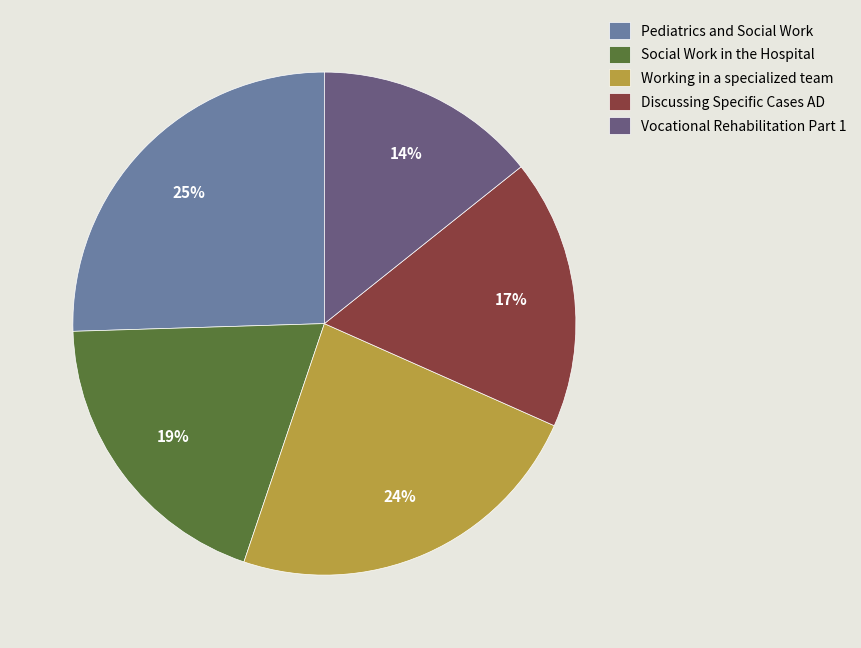

Which category has the smallest portion of the pie?

Vocational Rehabilitation Part 1